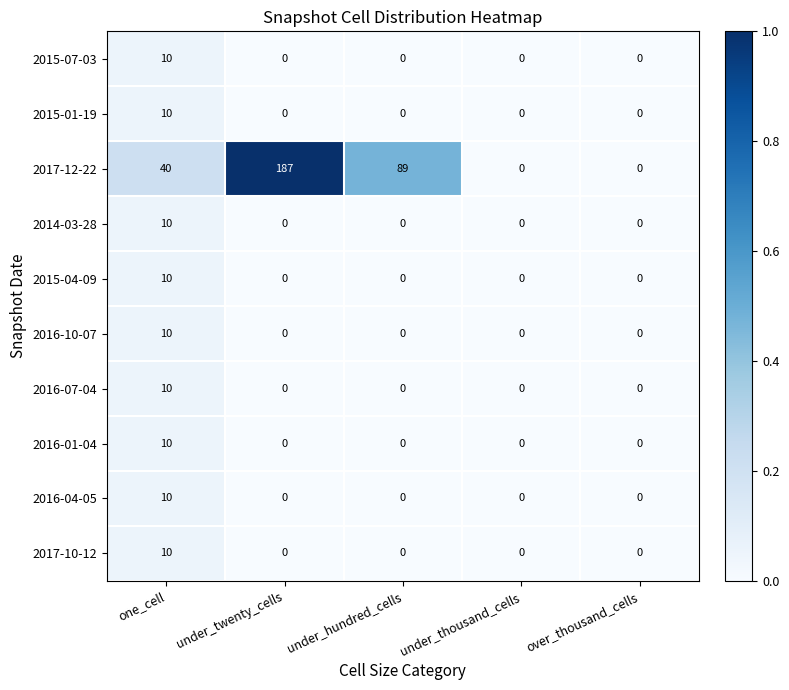

True or false: 2016-04-05 has a value of 0 at over_thousand_cells.

True